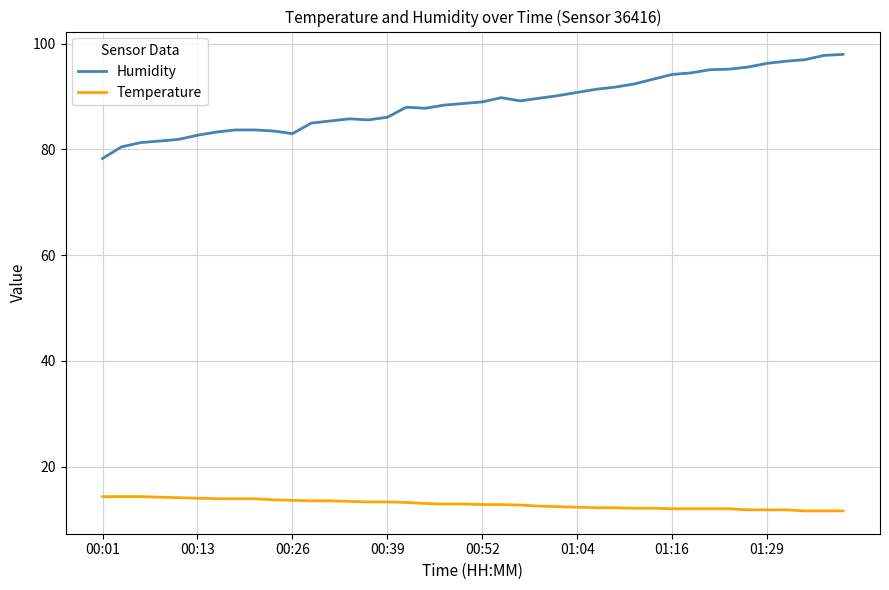

What is the smallest value displayed?

11.6